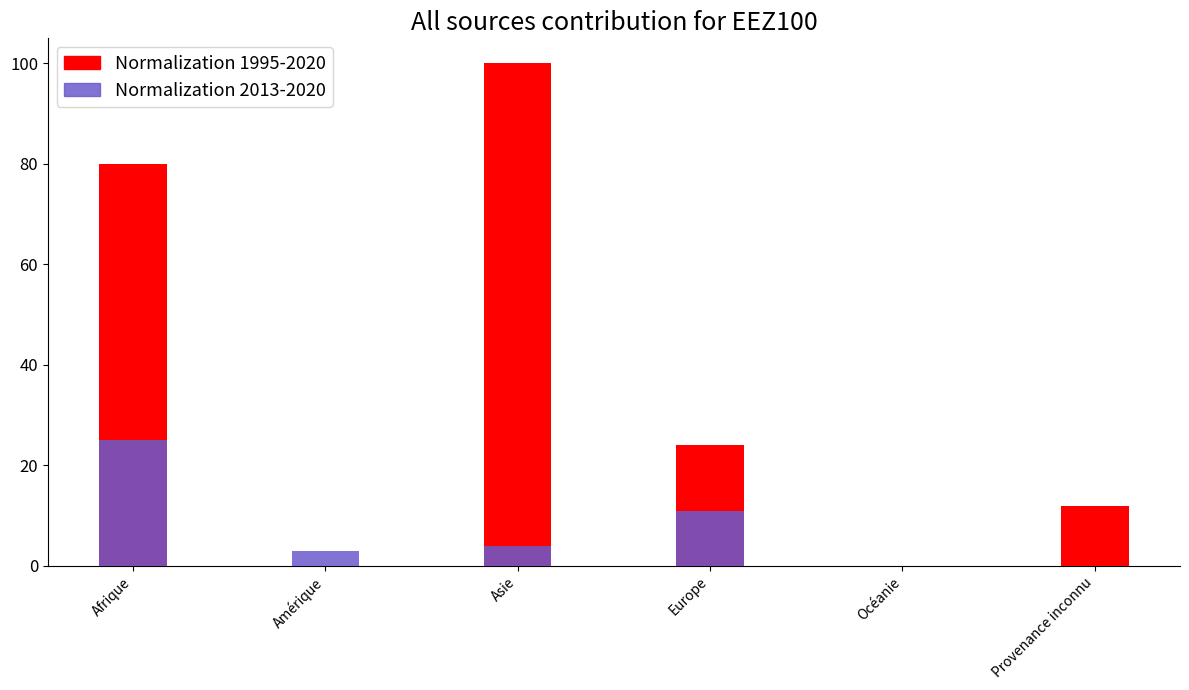

What is the value of the Normalization 2013-2020 bar at the 3rd from the left?

4